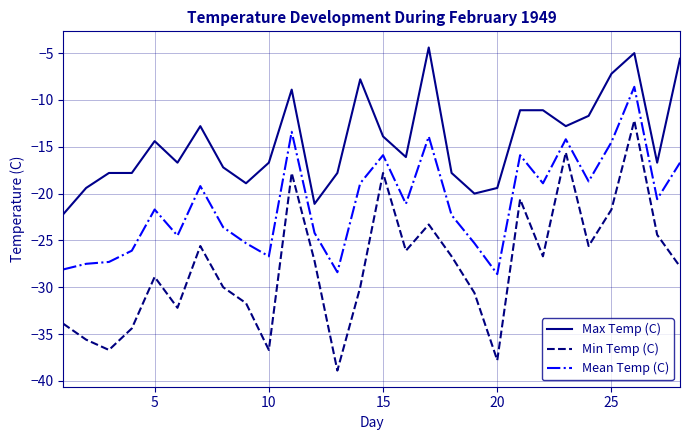

What is the difference between the maximum and minimum values in the Max Temp (C) series?

17.8